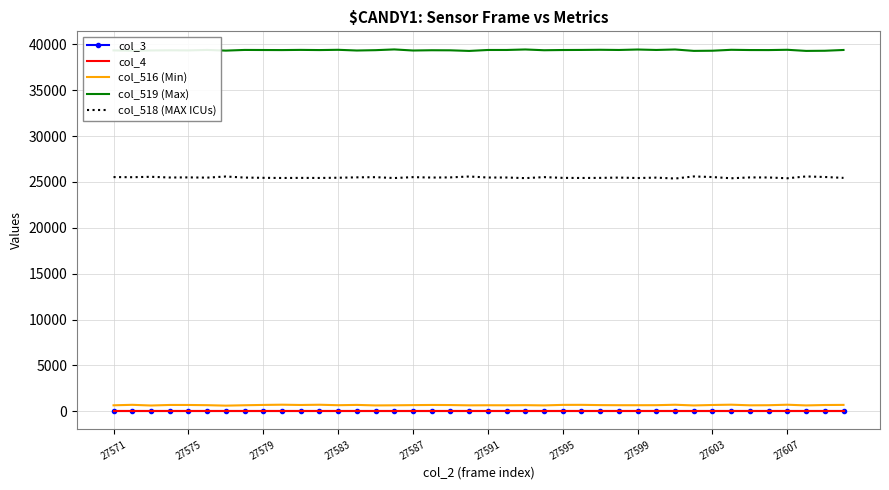

In col_518 (MAX ICUs), how many points are lower than both neighbors (excluding endpoints)?

14